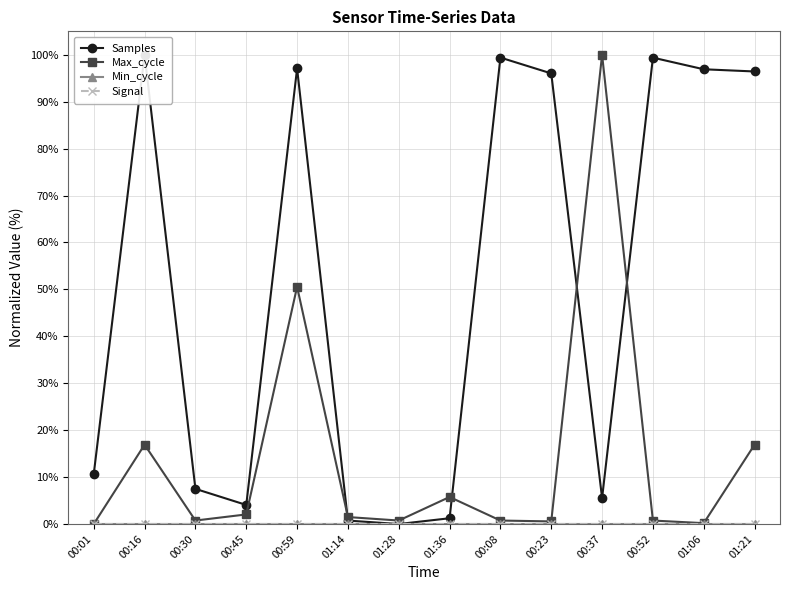

What is the label of the 14th point from the right?

00:01